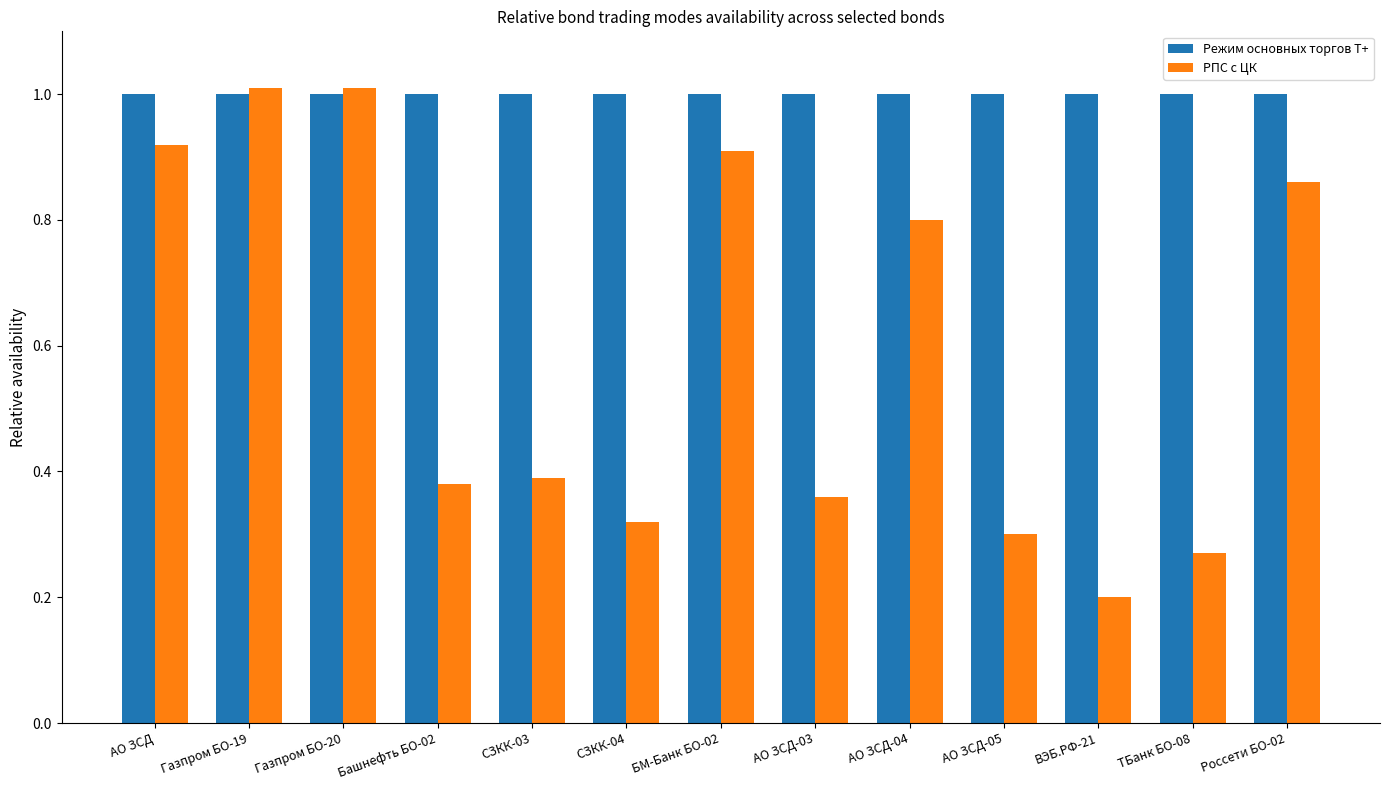

Is it true that Режим основных торгов Т+ equals 0.3 at АО ЗСД-03?

False